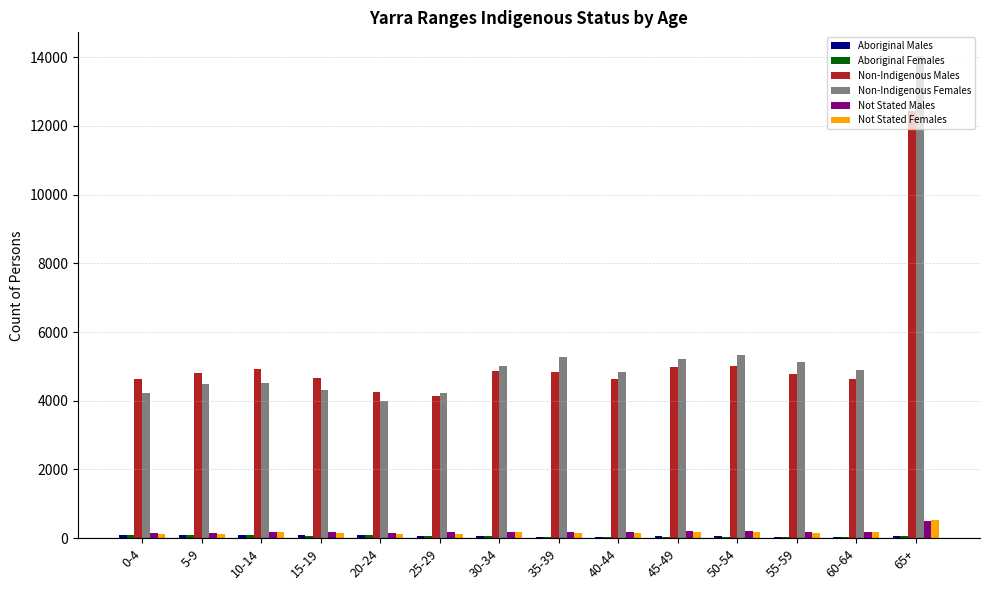

What is the highest value of the Non-Indigenous Females series?

14022